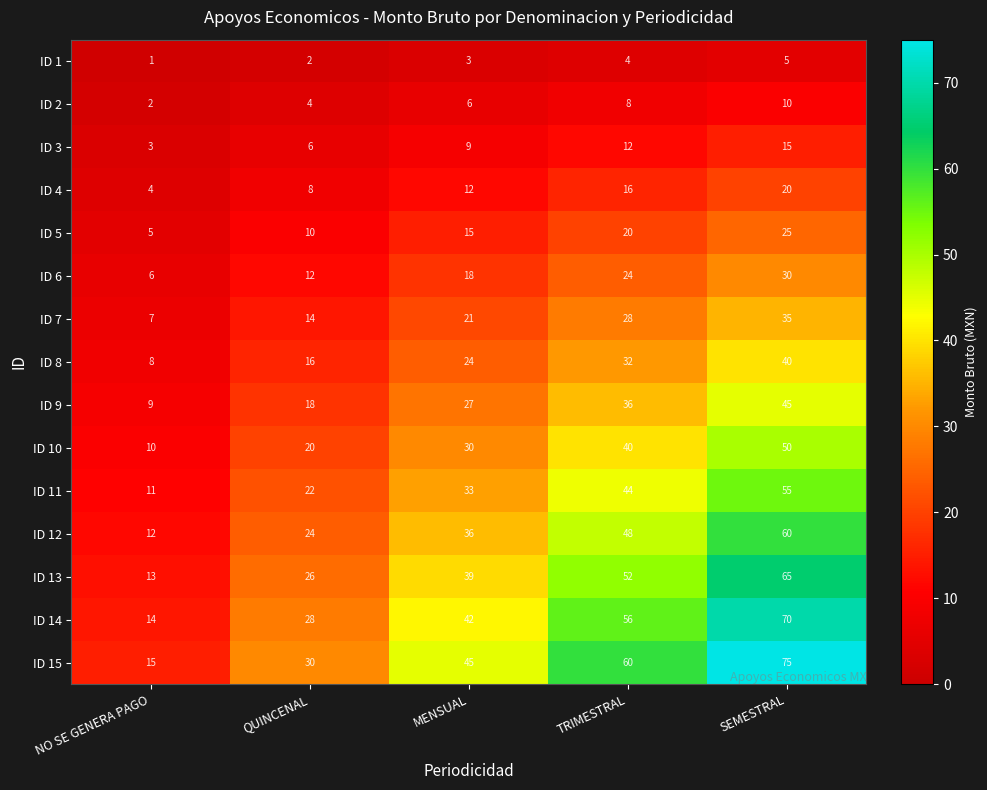

What is the difference between the ID 10 values at QUINCENAL and TRIMESTRAL?

20